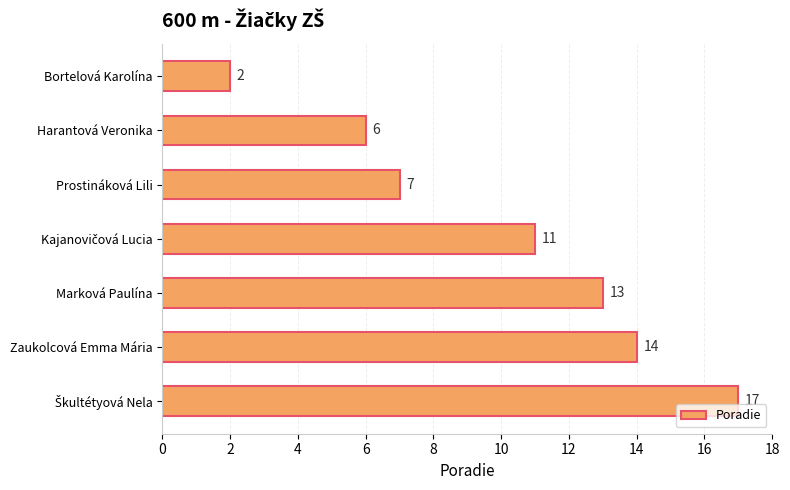

What position from the top is Bortelová Karolína?

1